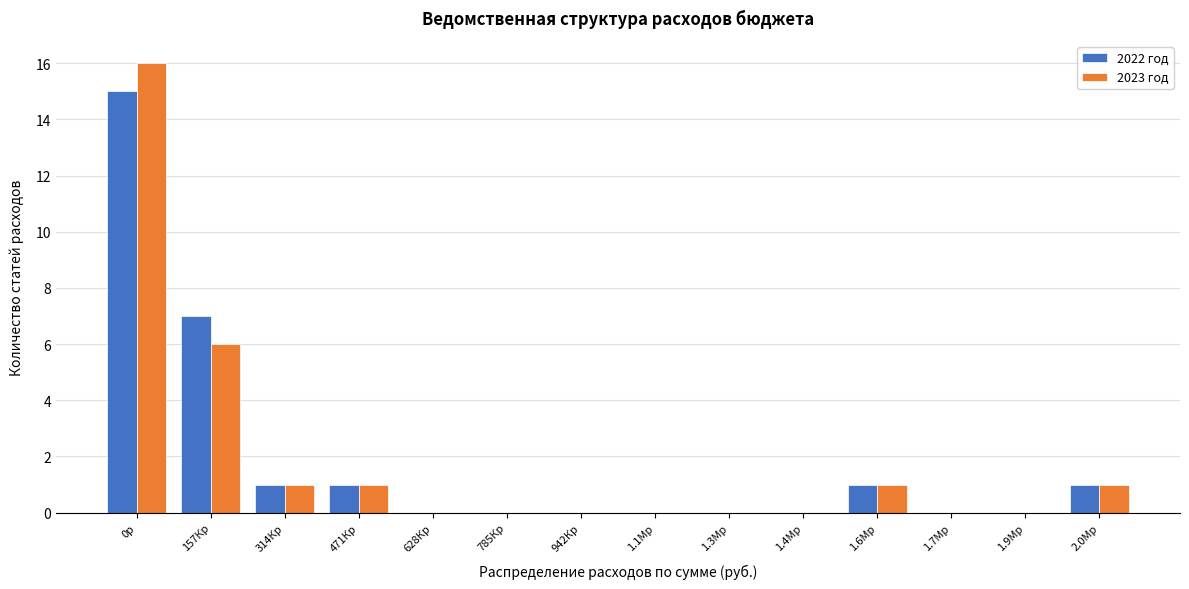

Reading left to right, transcribe all the data shown in this chart.

2022 год: 0р=15	157Кр=7	314Кр=1	471Кр=1	628Кр=0	785Кр=0	942Кр=0	1.1Мр=0	1.3Мр=0	1.4Мр=0	1.6Мр=1	1.7Мр=0	1.9Мр=0	2.0Мр=1
2023 год: 0р=16	157Кр=6	314Кр=1	471Кр=1	628Кр=0	785Кр=0	942Кр=0	1.1Мр=0	1.3Мр=0	1.4Мр=0	1.6Мр=1	1.7Мр=0	1.9Мр=0	2.0Мр=1